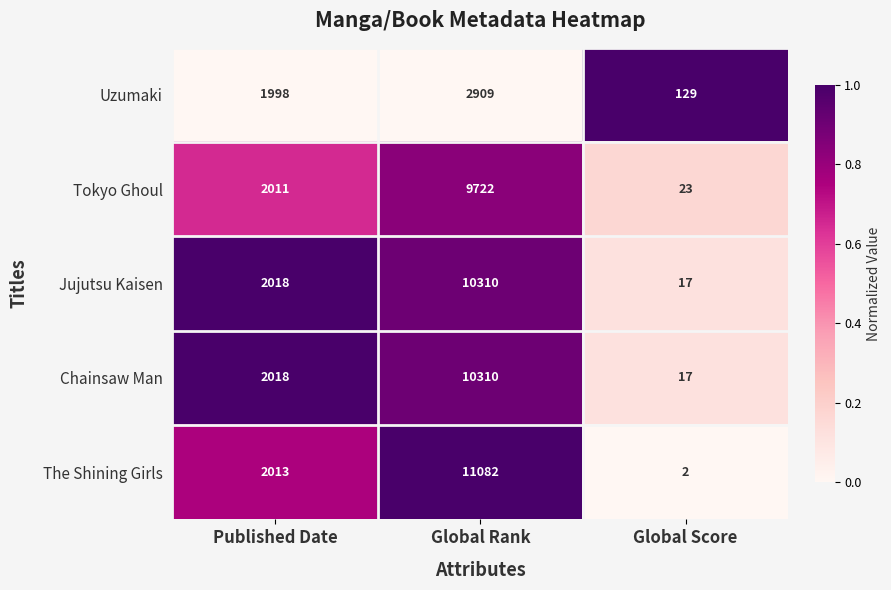

How many The Shining Girls values are between 2 and 11082?

3